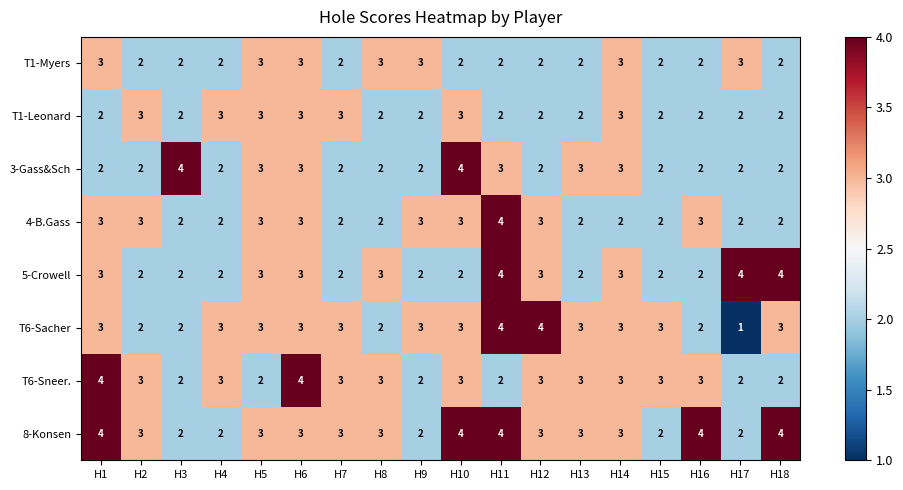

Which label corresponds to the smallest value in the chart?

H17